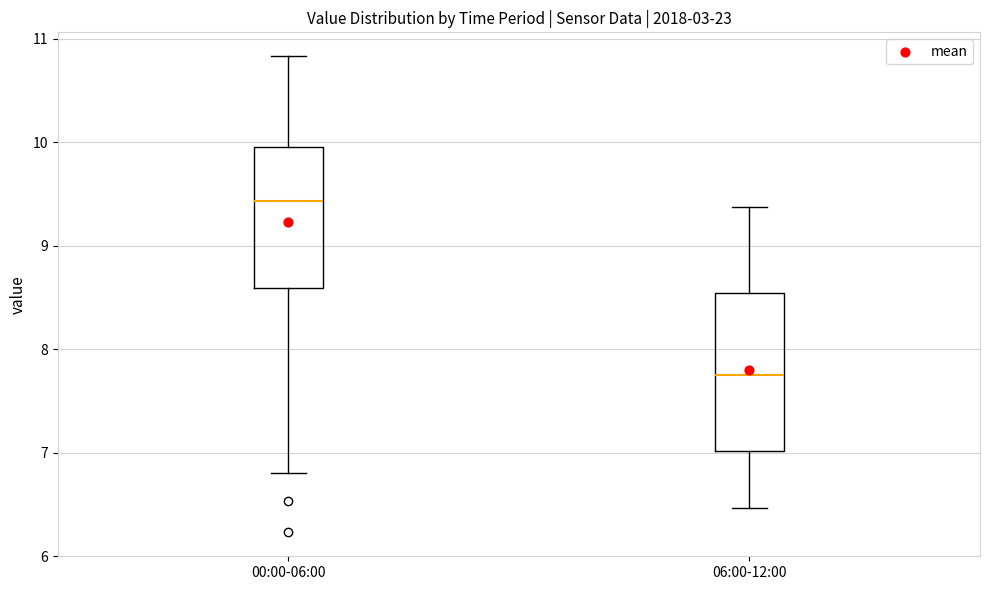

Which box has the highest median line?

00:00-06:00